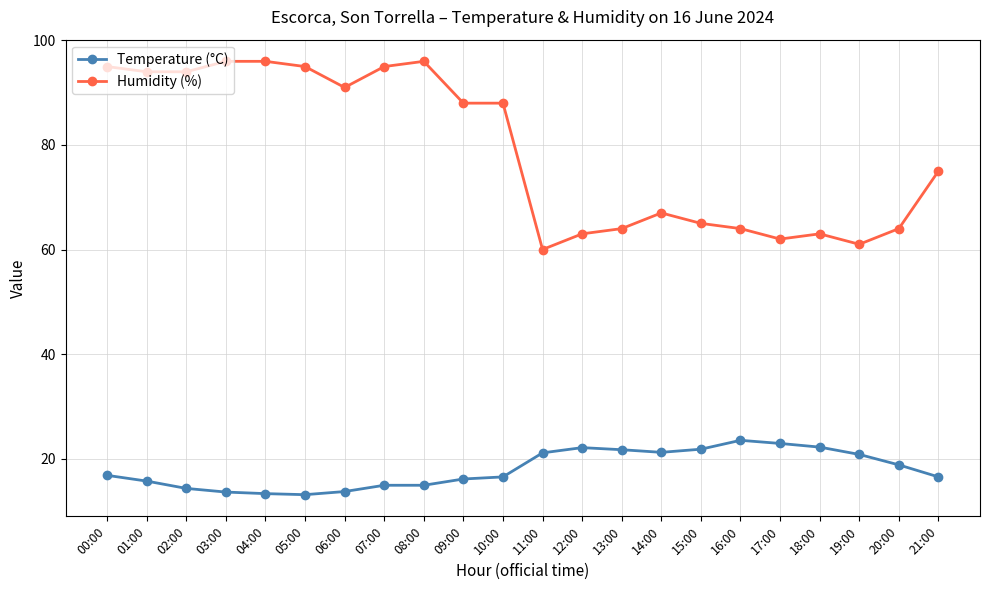

True or false: Temperature (°C) has a value of 21.2 at 14:00.

True